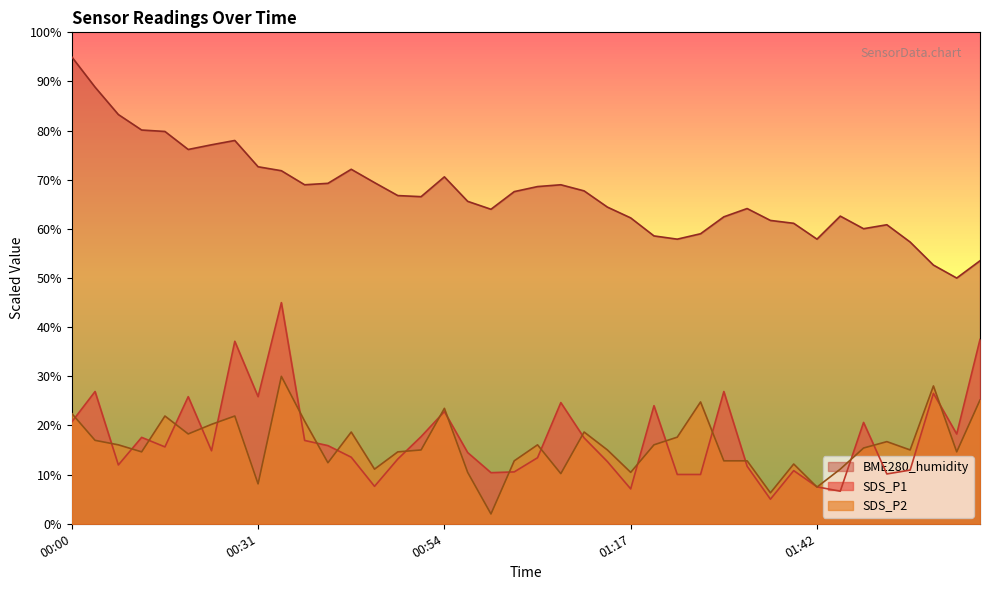

The value of BME280_humidity at 00:37 is 46.9. True or false?

False